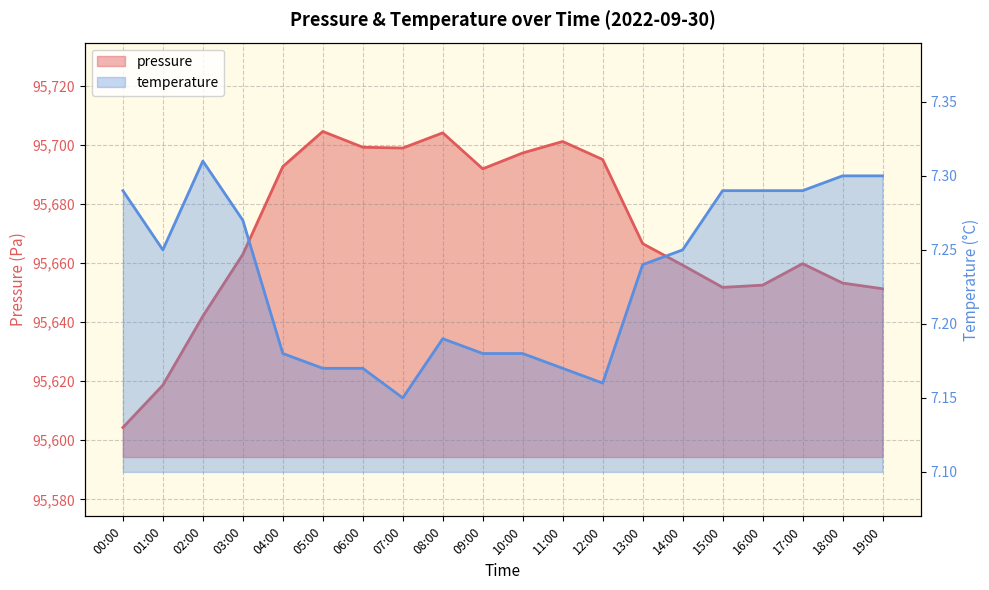

Which series has the largest total across all categories?

pressure